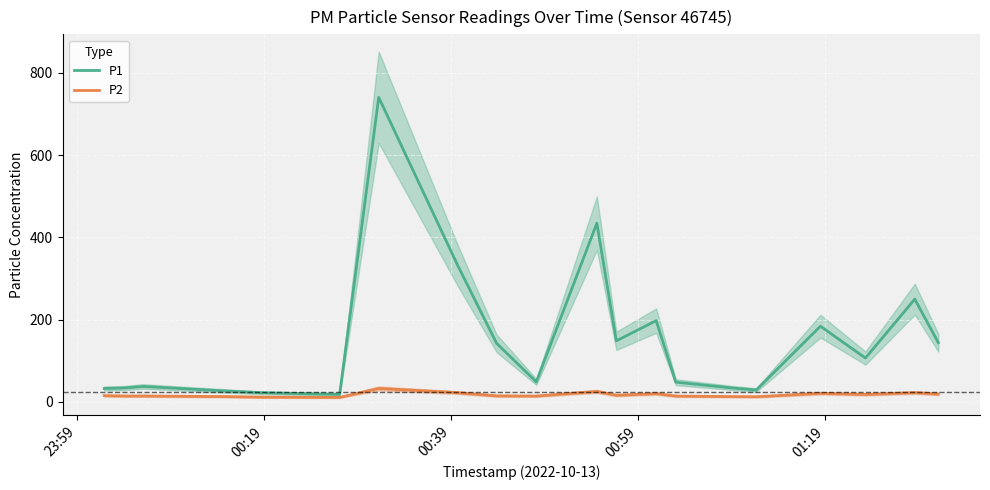

True or false: P1 and P2 cross at least once.

False